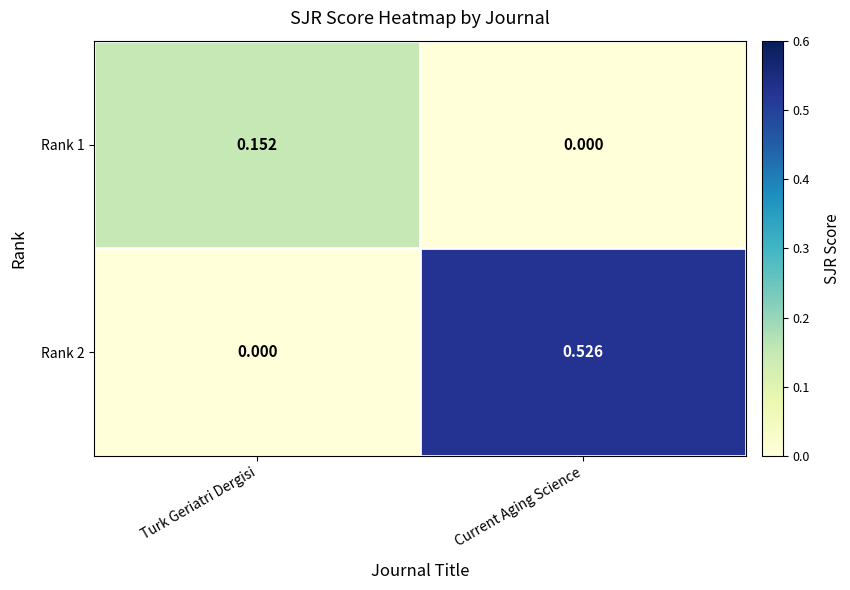

At which label does Rank 2 reach its peak?

Current Aging Science